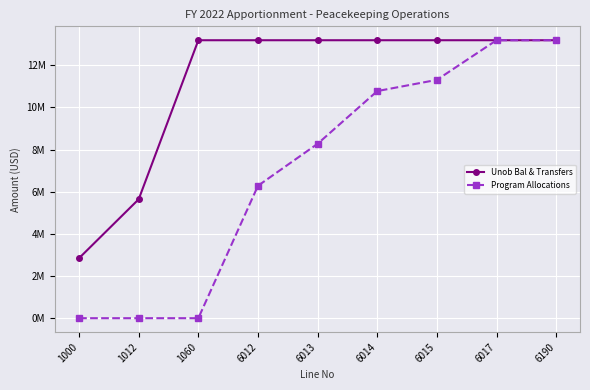

What are all the series names shown in the legend?

Unob Bal & Transfers, Program Allocations